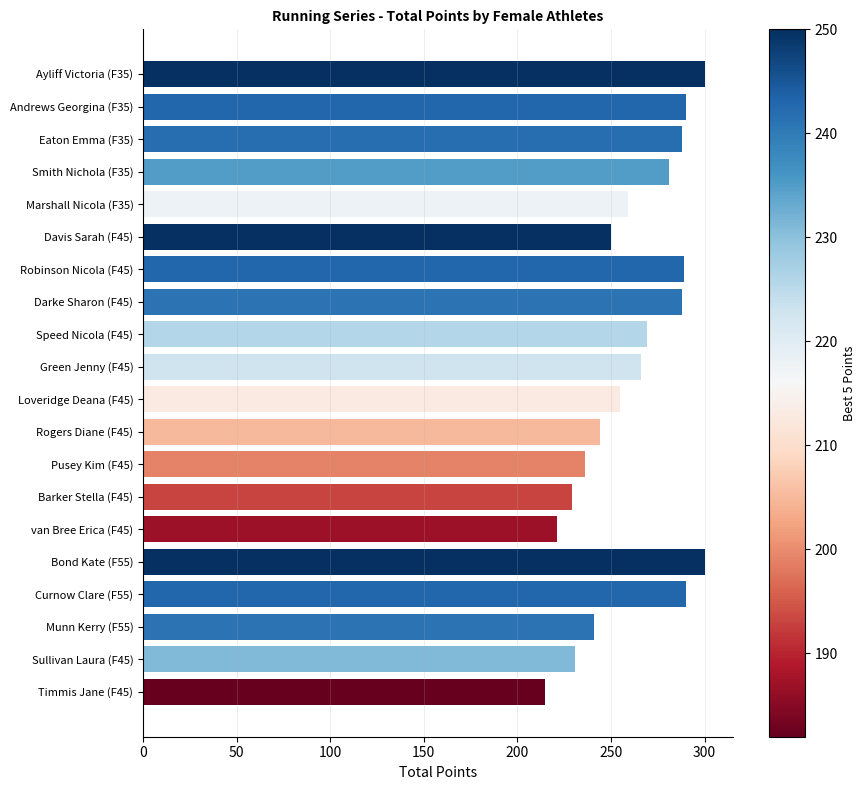

What is the value of the 4th bar from the top?

281